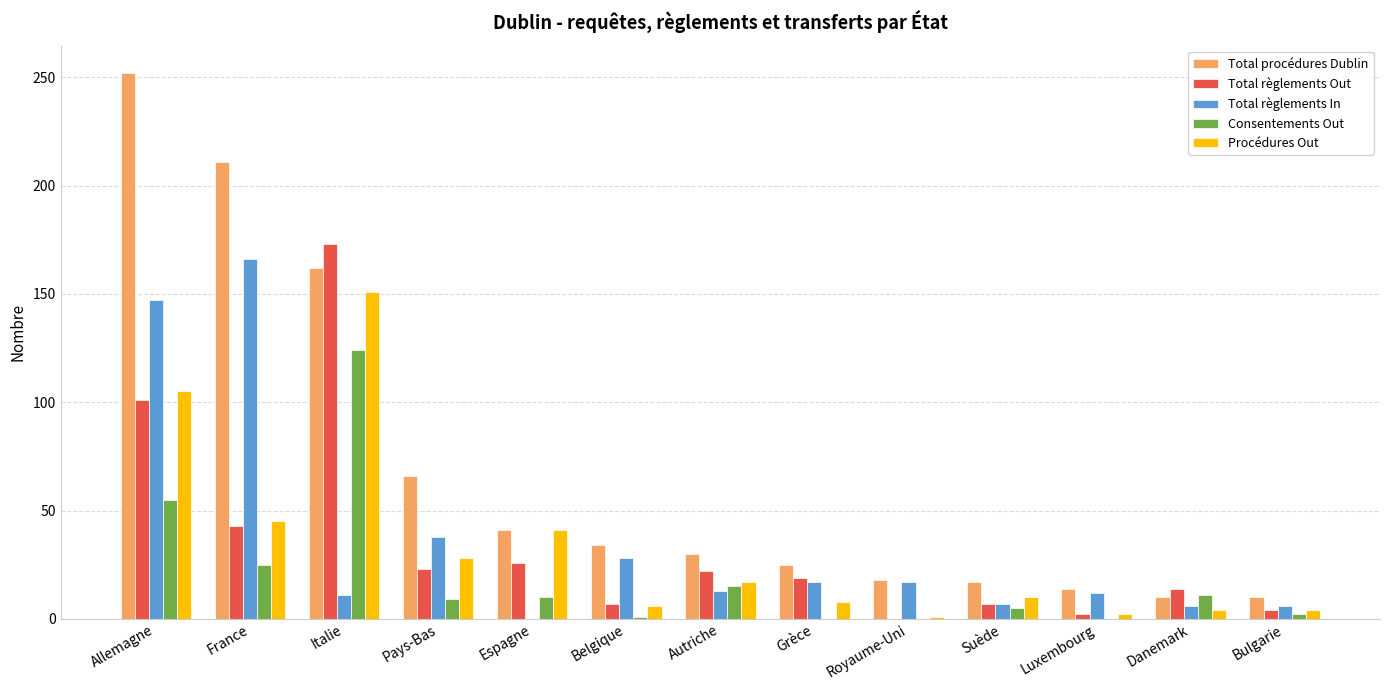

Where does the Procédures Out series first go above 10?

Allemagne